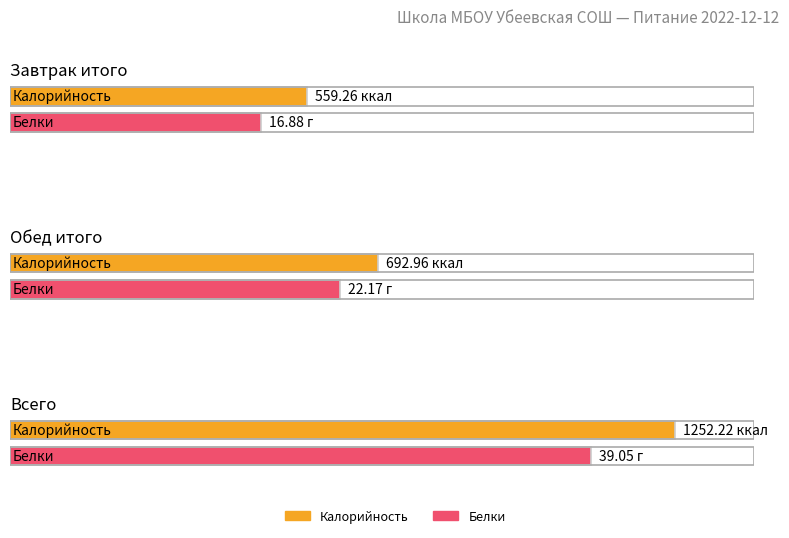

Which category has the lowest value across all series?

Завтрак итого